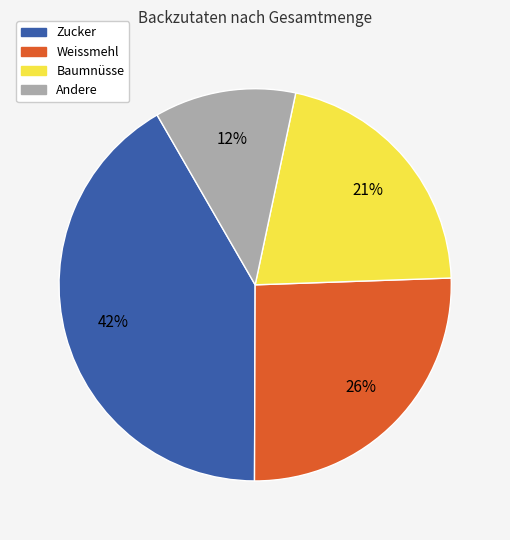

To the nearest percent, what is the average slice percentage?

25%